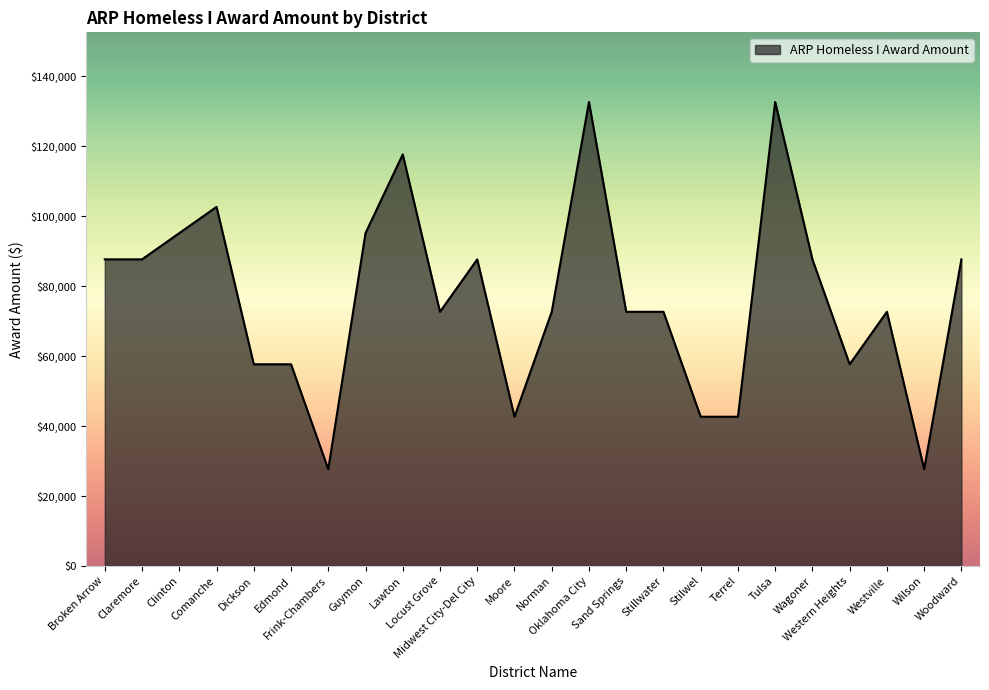

True or false: the data shows 102685.6 at Comanche.

True